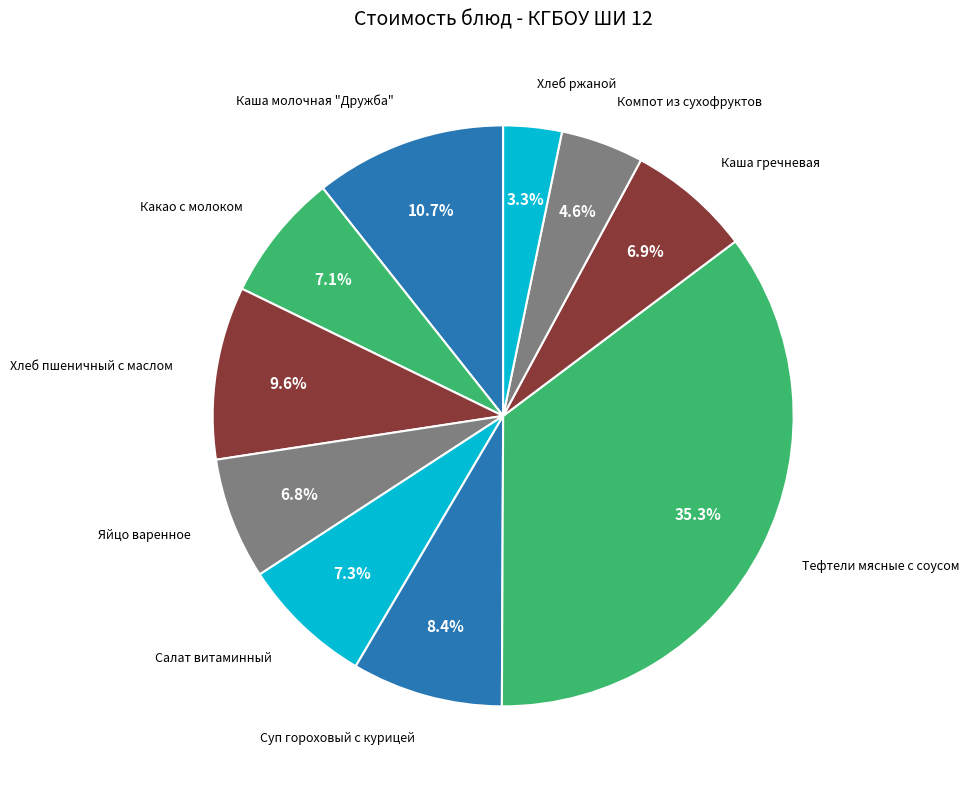

Between Хлеб ржаной and Каша молочная "Дружба", which is larger?

Каша молочная "Дружба"